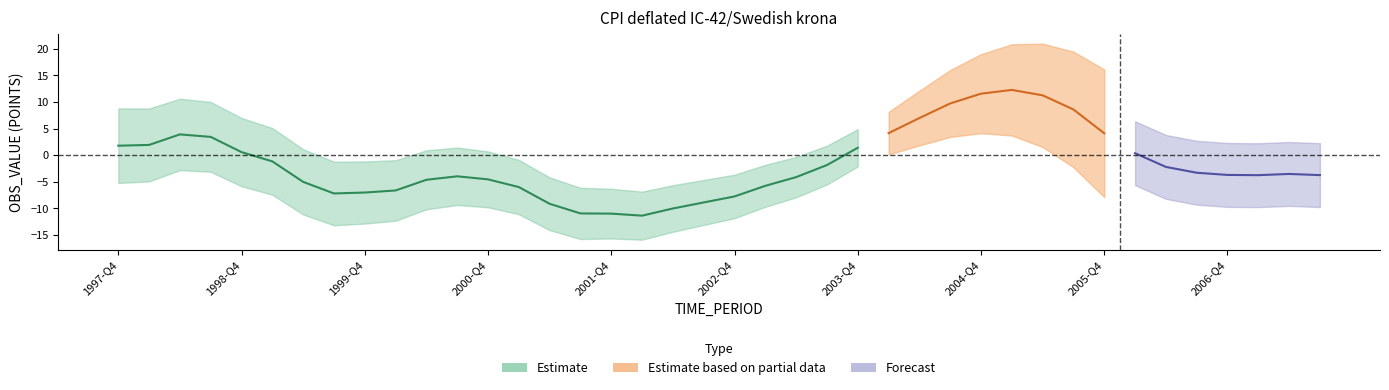

How many points are higher than both their immediate neighbors (excluding endpoints)?

4